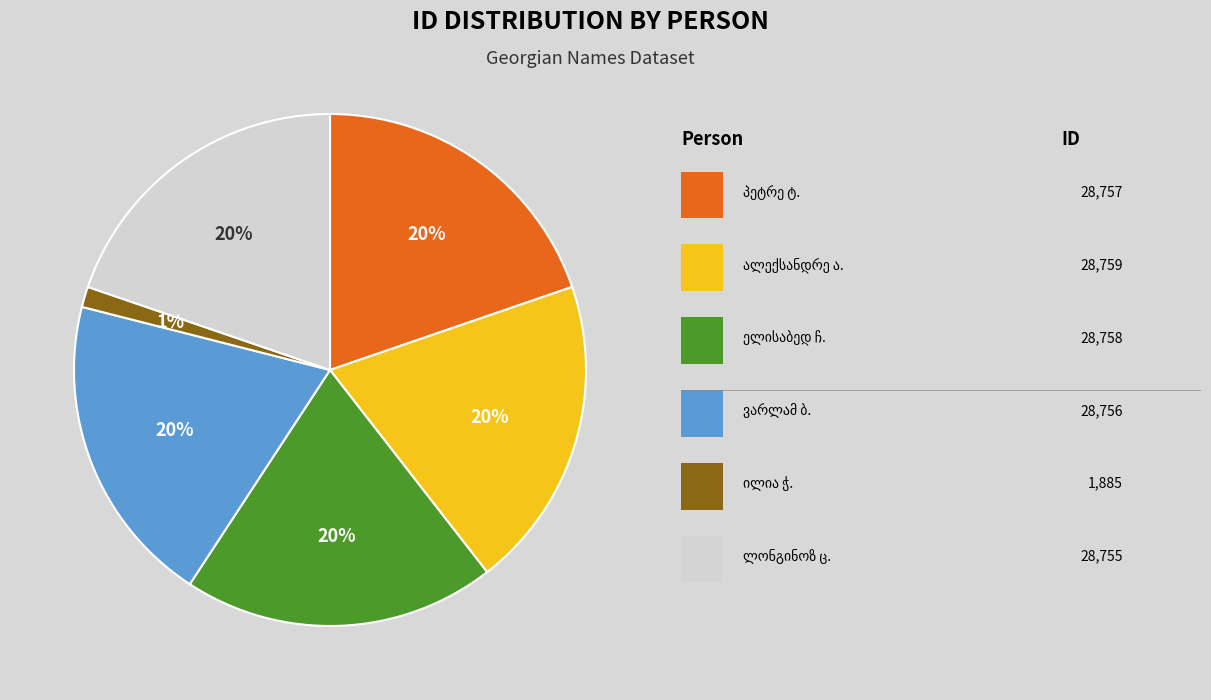

To the nearest percent, what is the average slice percentage?

17%